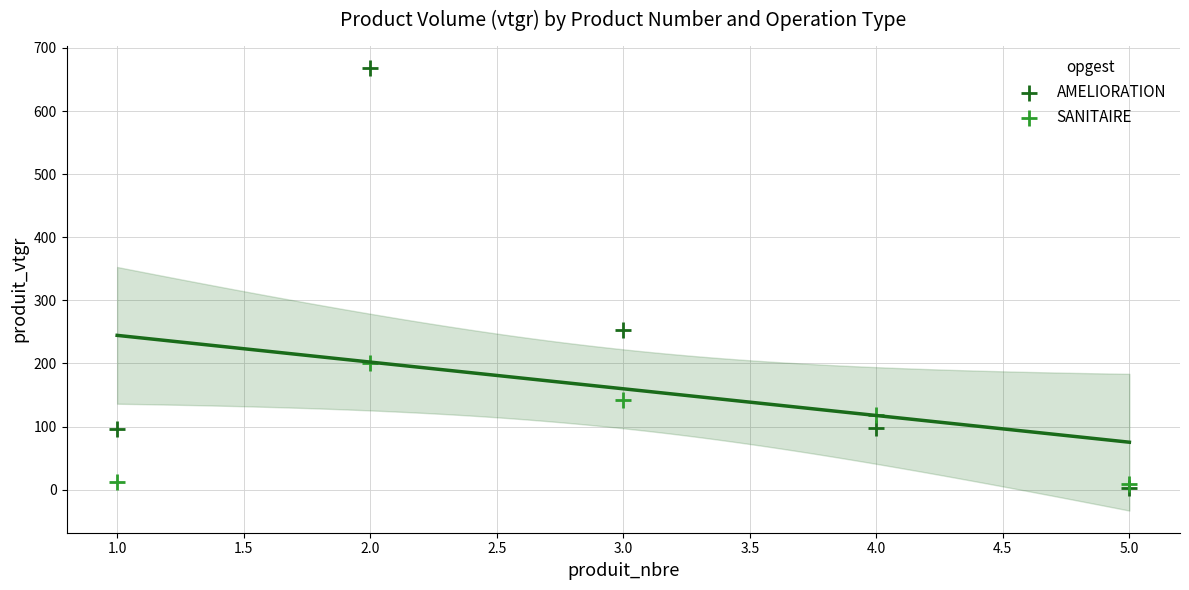

Which series contains the highest Y value?

AMELIORATION